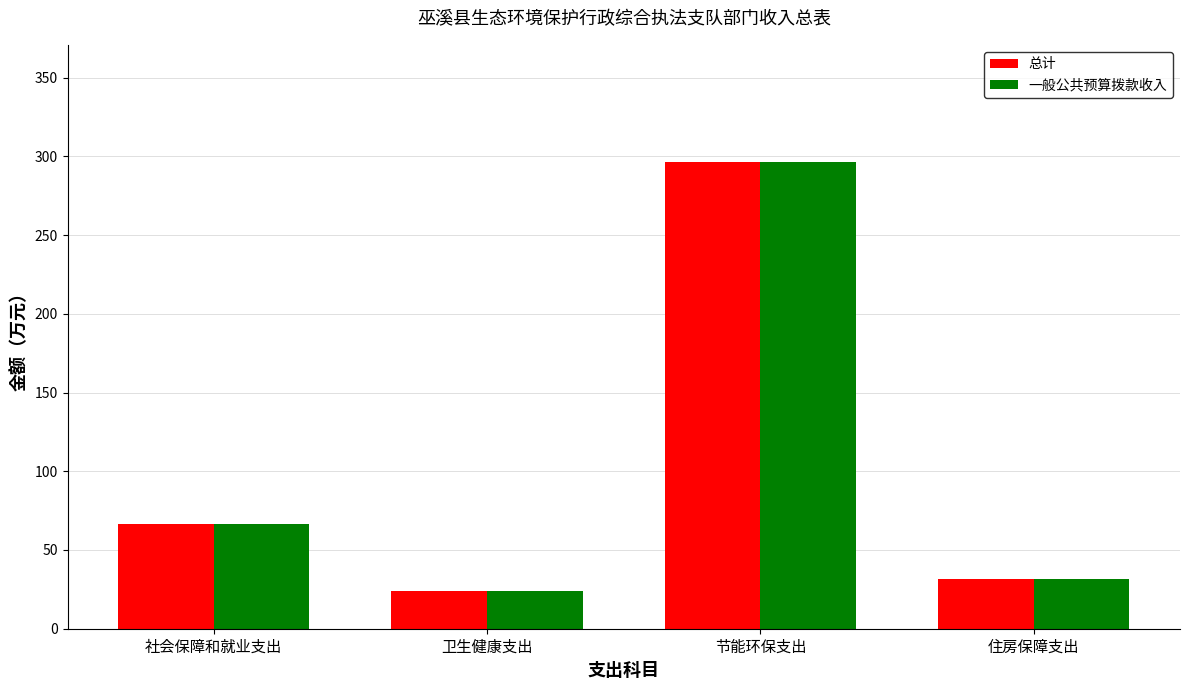

Is it true that 一般公共预算拨款收入 equals 31.8 at 住房保障支出?

True